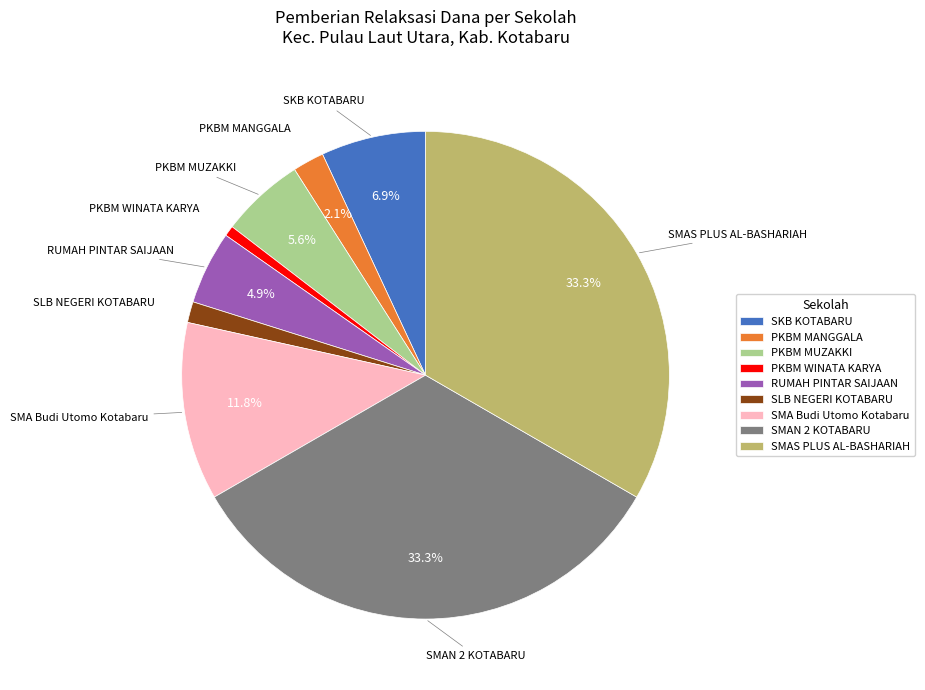

Which category has the smallest portion of the pie?

PKBM WINATA KARYA